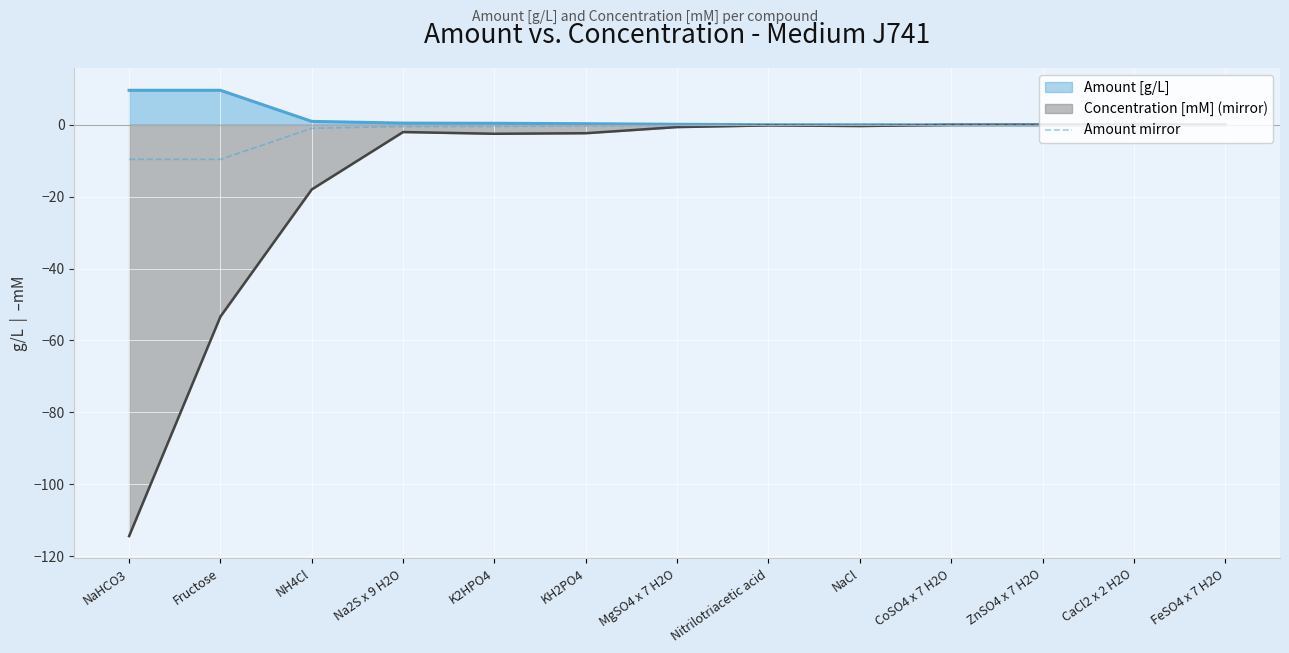

What is the label of the 4th point from the right?

CoSO4 x 7 H2O